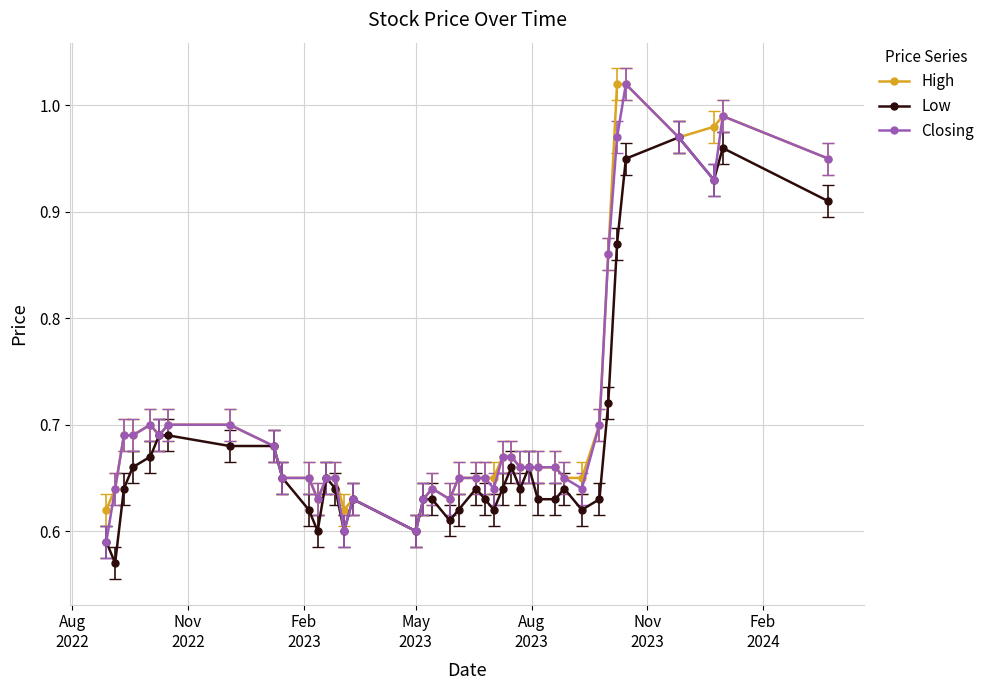

At how many categories does at least one series exceed 0?

40